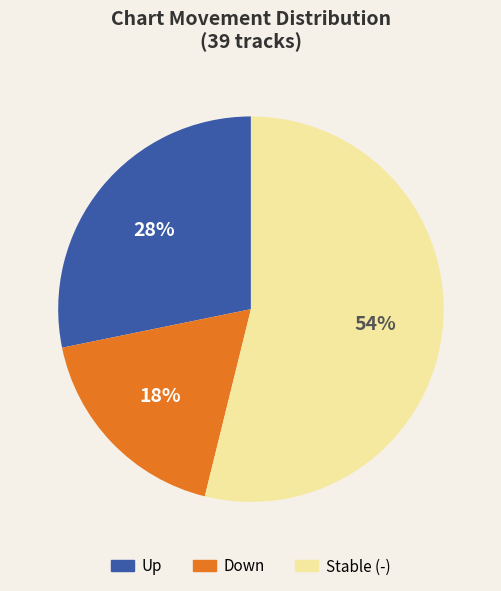

Is there any slice that represents more than half of the pie?

Yes